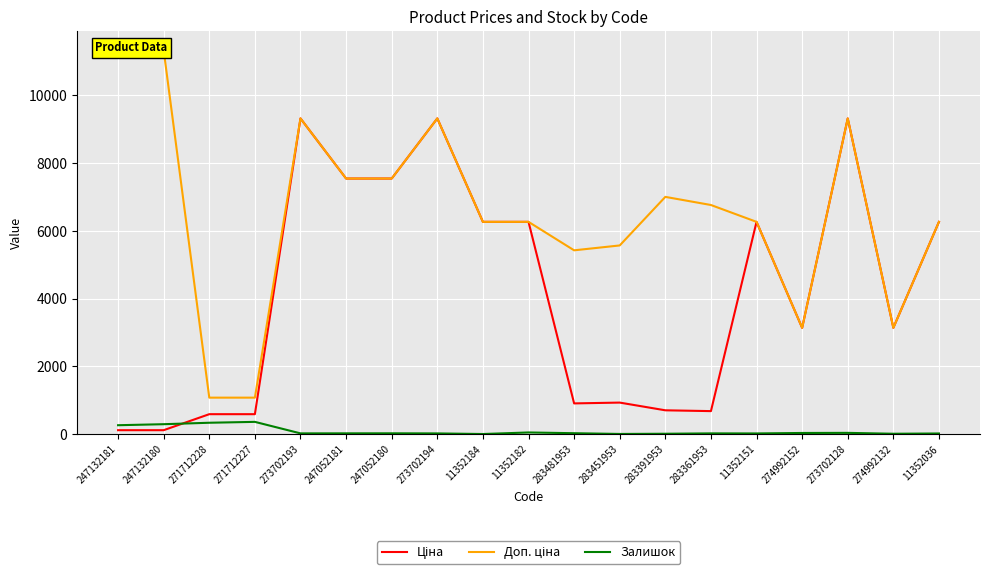

How many values in the Ціна series are below 3136?

8